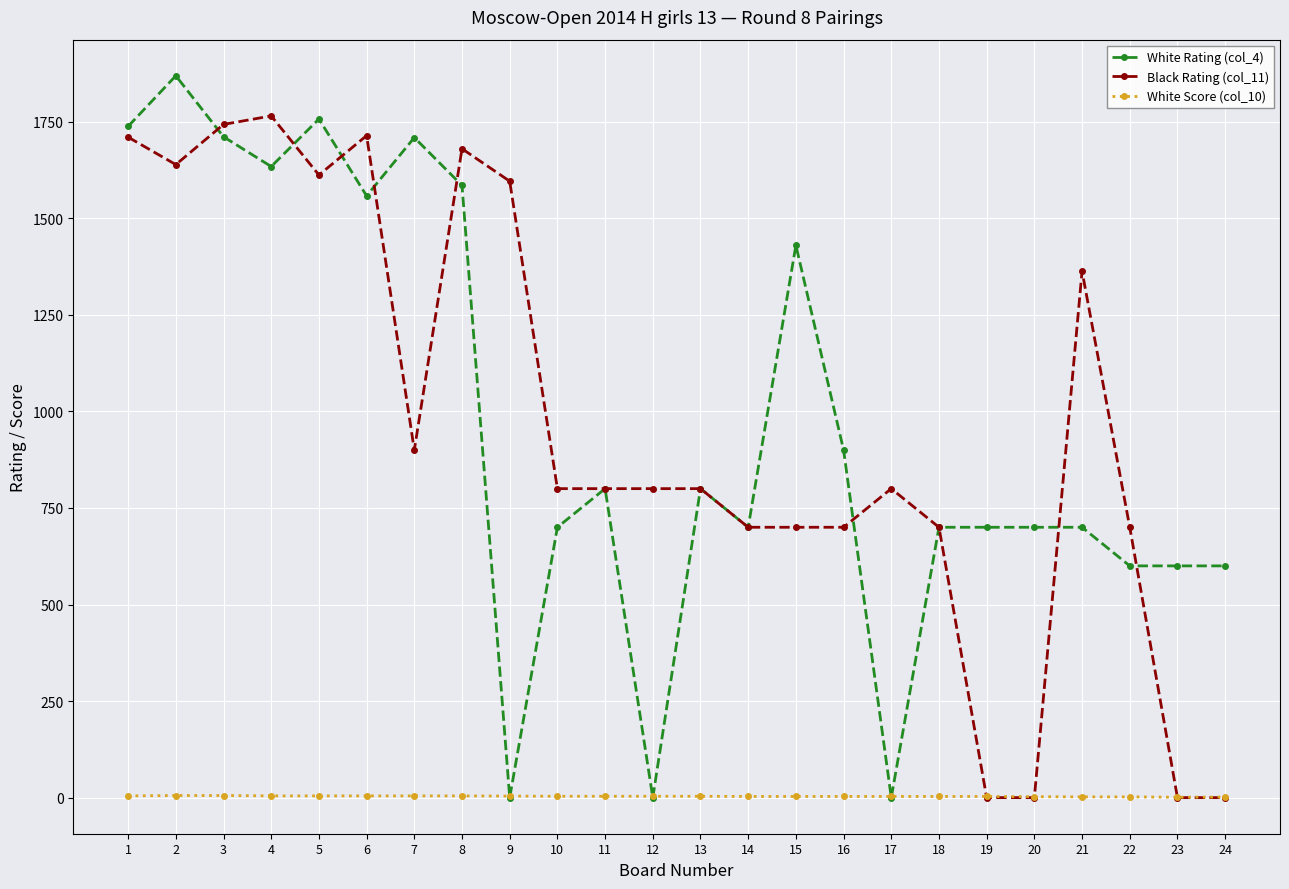

Is the value of White Rating (col_4) at 16 greater than the value of Black Rating (col_11) at 13?

Yes